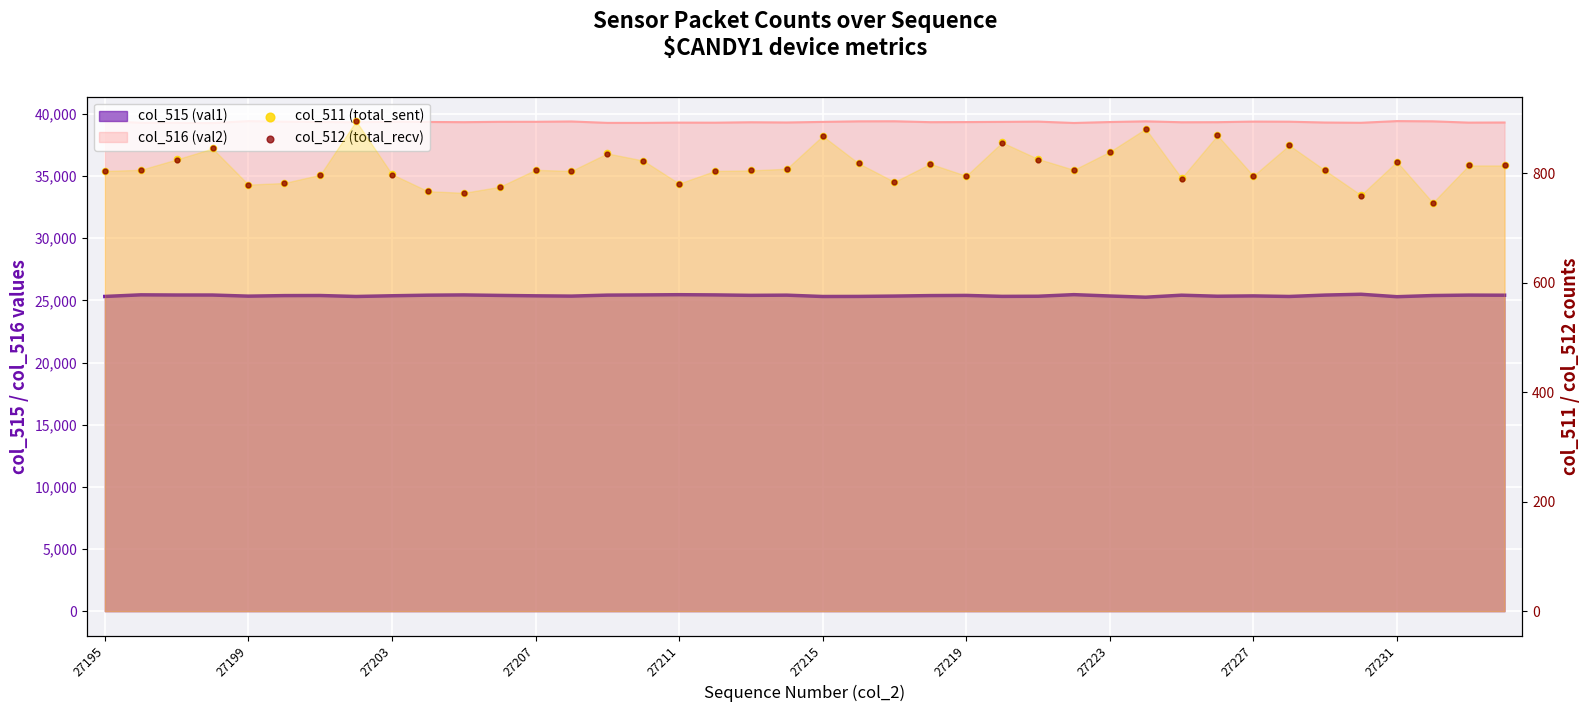

At which category is the sum across all series the highest?

27223